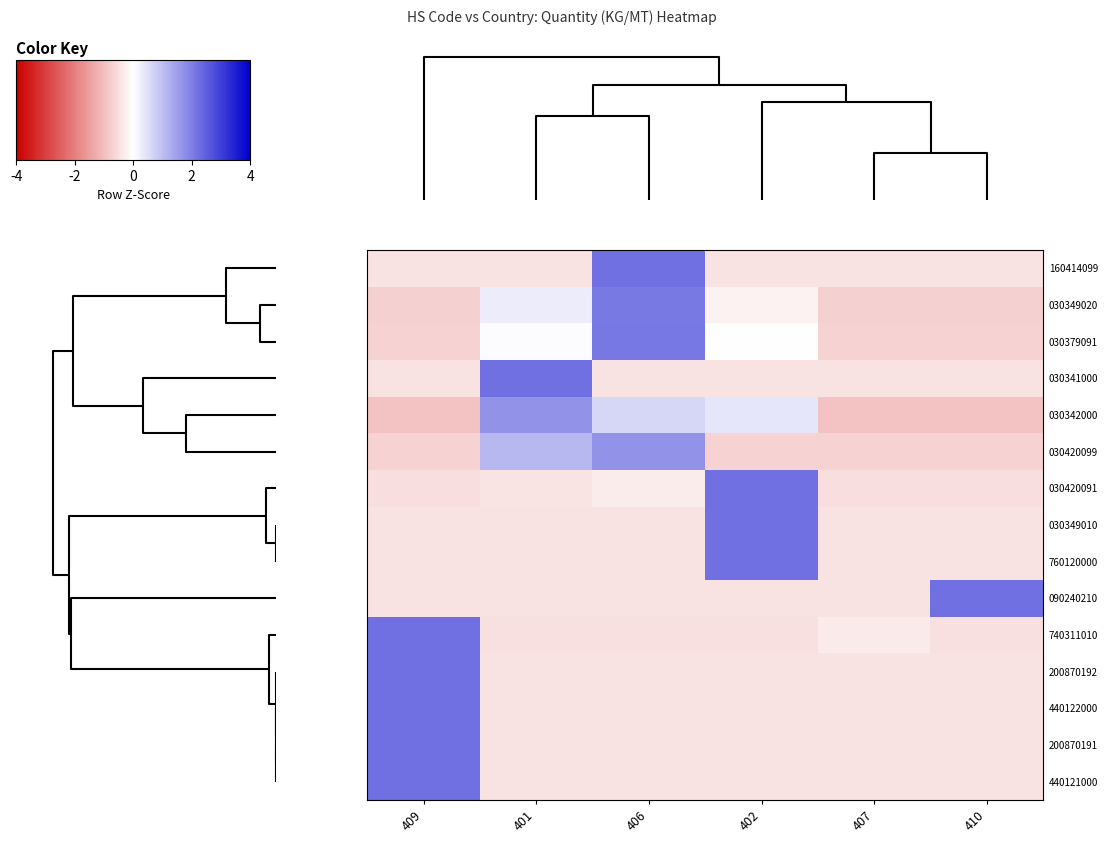

Rank the series by their maximum value, from lowest to highest.

030420099, 030342000, 030349020, 030379091, 030420091, 740311010, 160414099, 030341000, 200870192, 030349010, 760120000, 090240210, 440122000, 200870191, 440121000